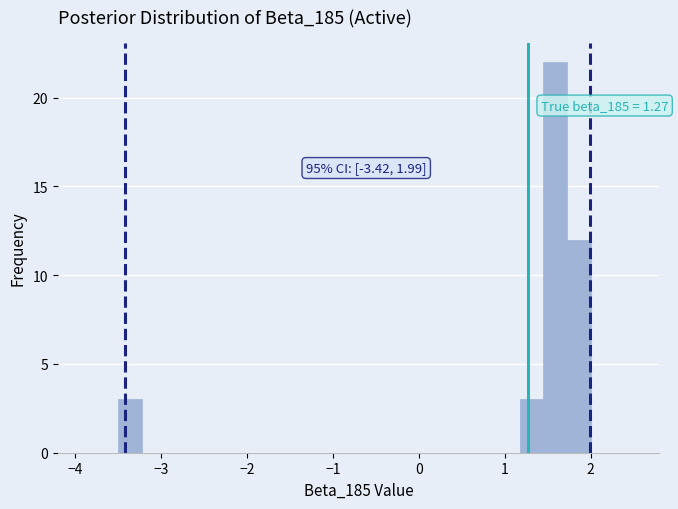

Around what value on the x-axis is the tallest bar? Give the approximate position of its centre, as read against the axis.

1.6